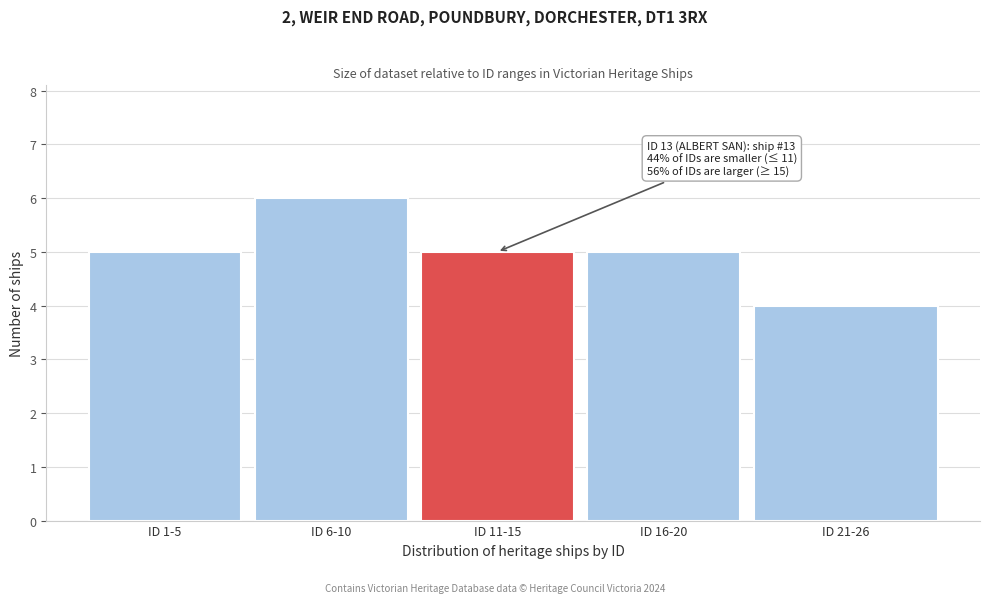

Reading right to left, what are all the values shown in this chart?

ID 21-26=4	ID 16-20=5	ID 11-15=5	ID 6-10=6	ID 1-5=5